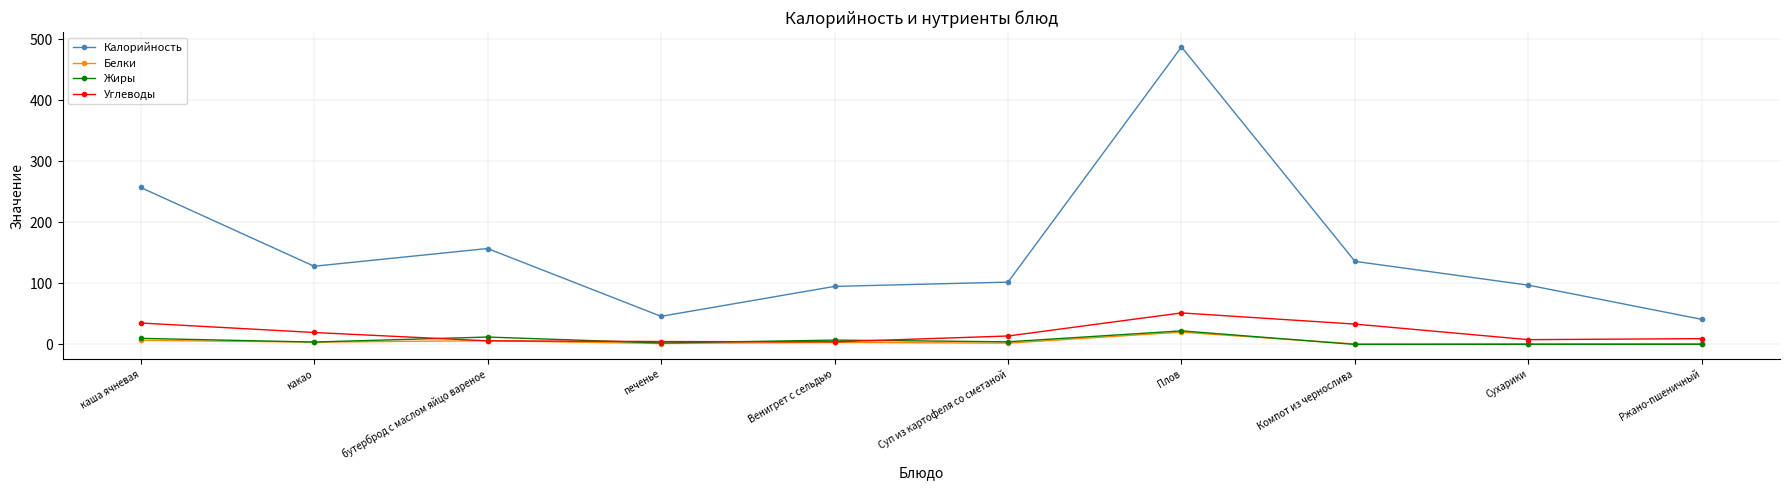

What is the value of the Углеводы point at the 4th from the left?

4.7